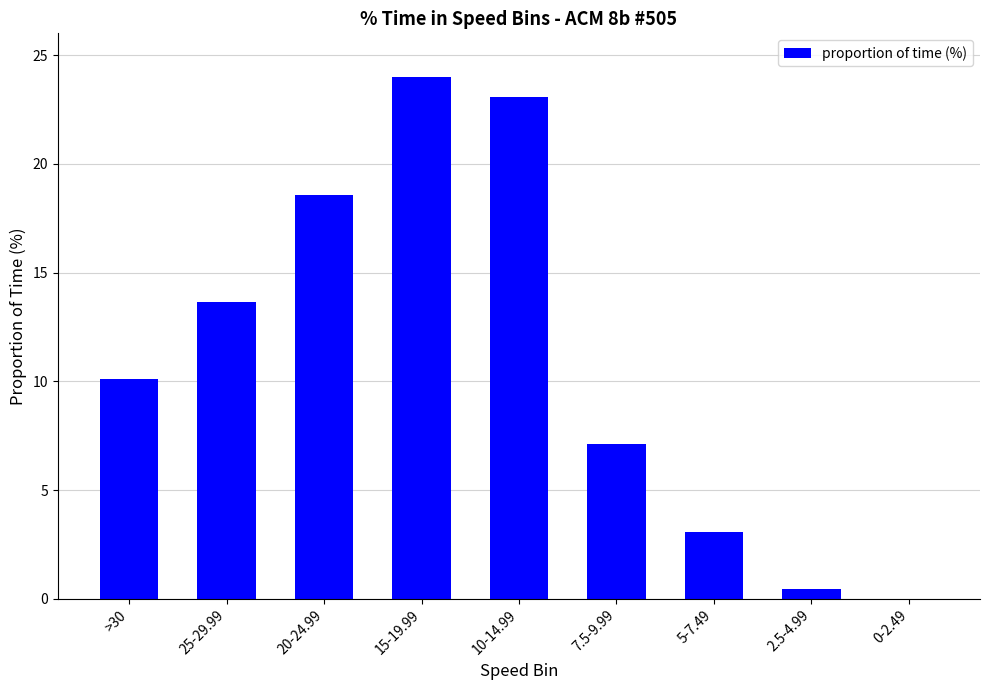

What is the maximum value shown in the chart?

24.0